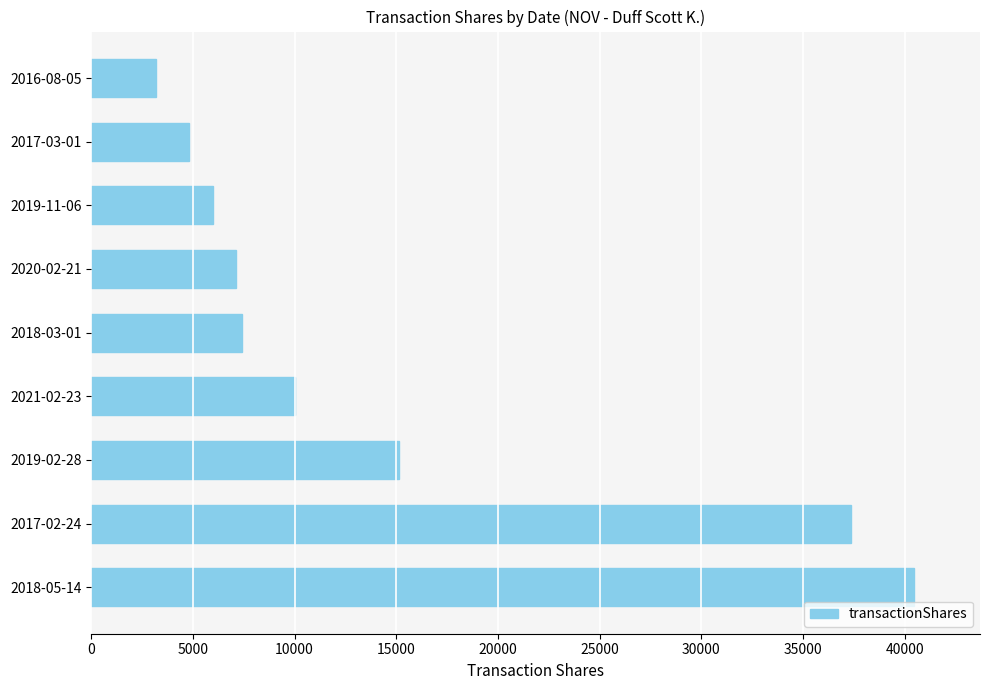

How many bars are there in total?

9